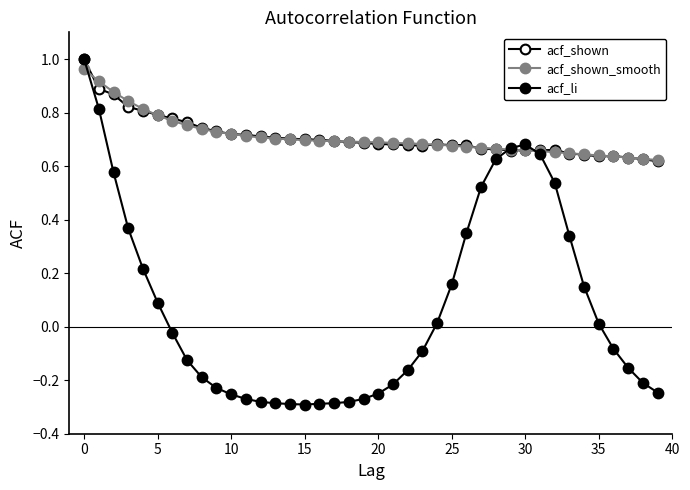

In acf_li, how many points are higher than both neighbors (excluding endpoints)?

1